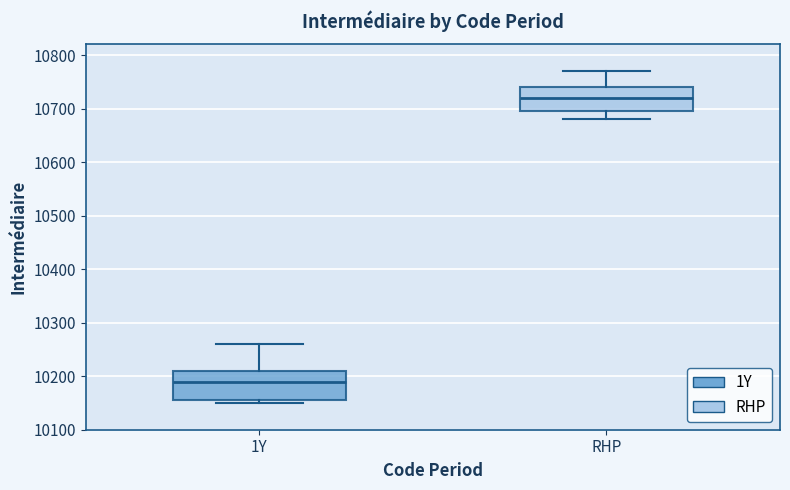

Where is the upper edge of the box for RHP on the y-axis? The values are not printed on the chart, so give them approximately, as read against the axis.

10740